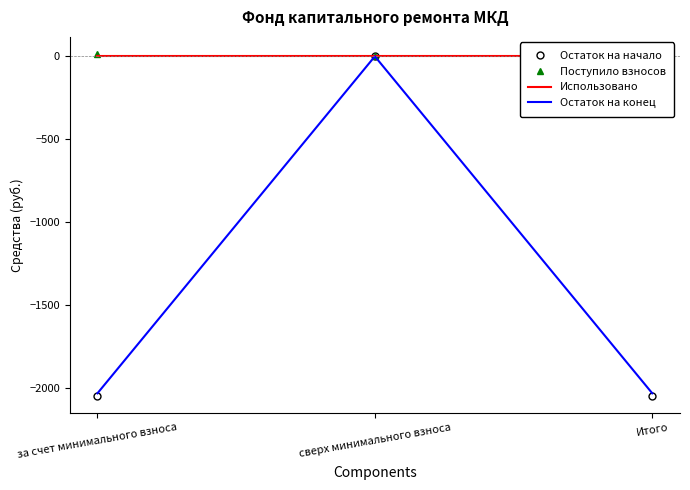

The value of Остаток на начало at сверх минимального взноса is -675.6. True or false?

False